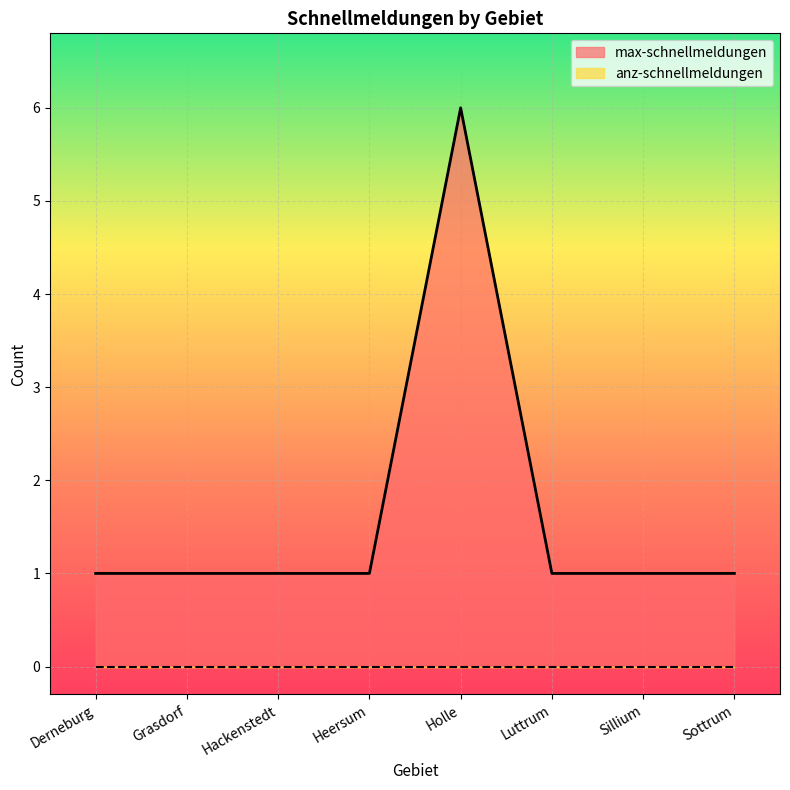

What is the label of the 2nd point from the left?

Grasdorf